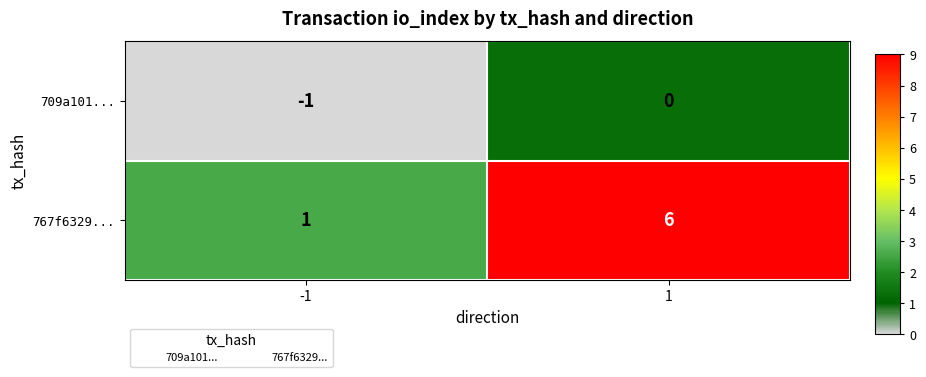

Count the number of data series in this chart.

2